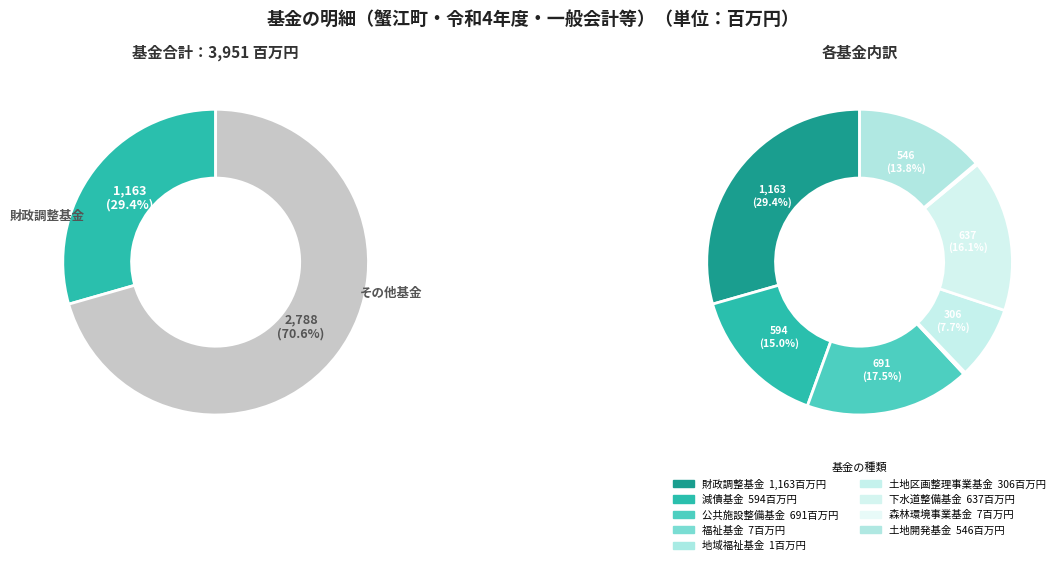

How many segments does this pie chart have?

9